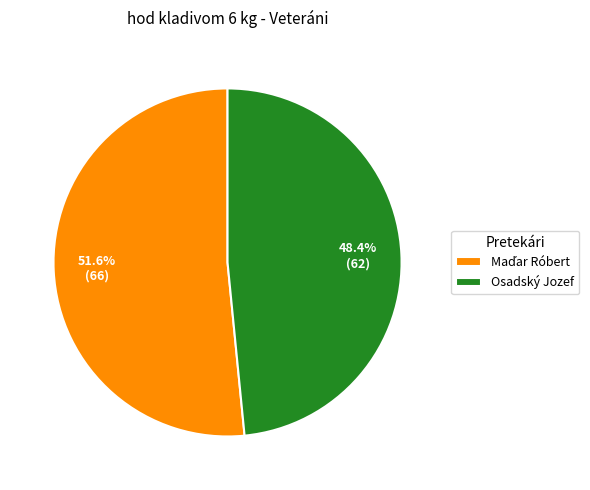

Which slice is the smallest?

Osadský Jozef